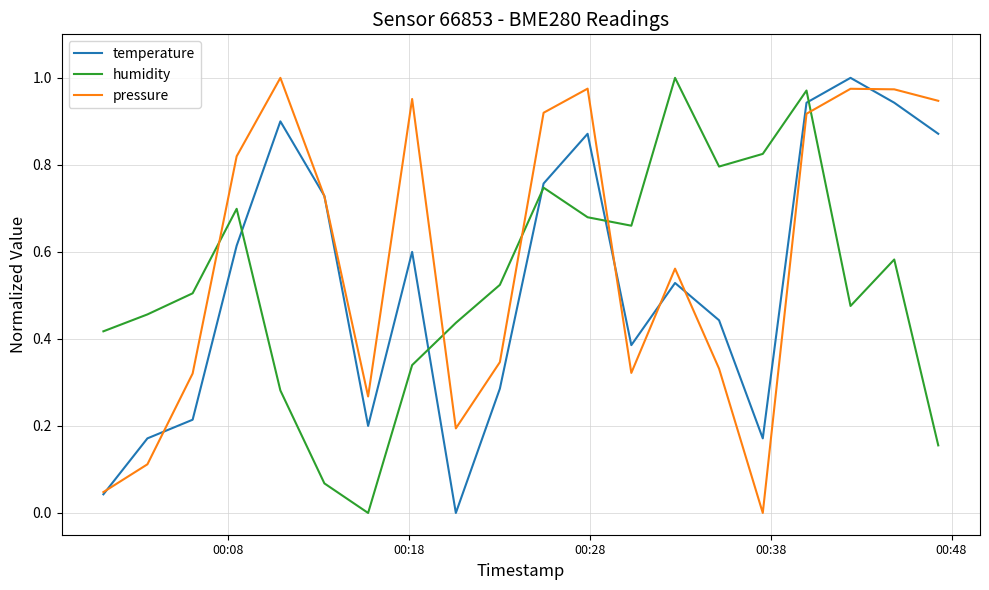

Which series has the largest total across all categories?

pressure